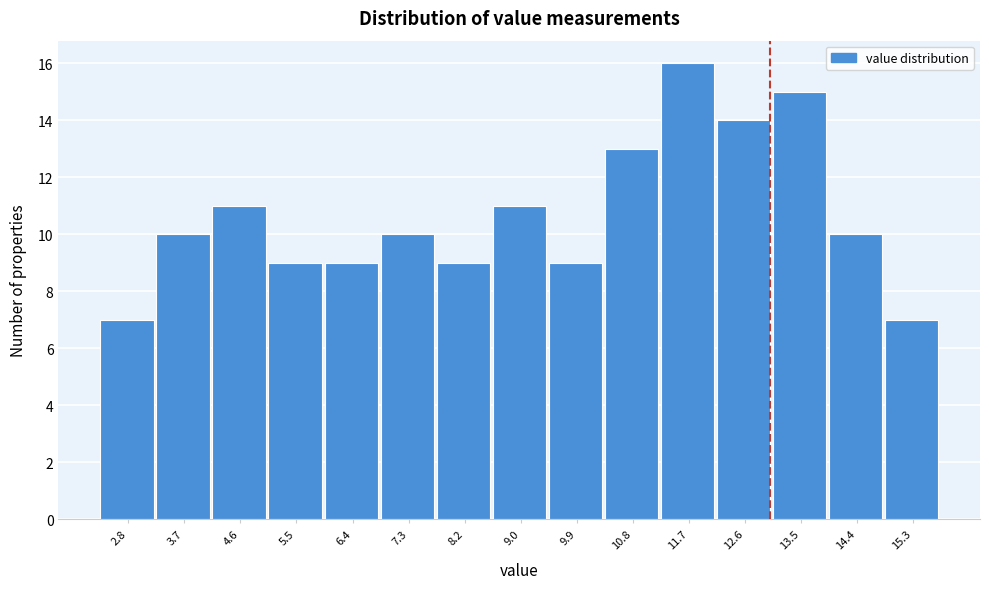

Reading left to right, list every bar in this chart as the range it spans on the x-axis followed by its height. Neither the bar edges nor the heights are printed on the chart, so give them approximately, as read against the axes.

2.4 to 3.3: 7
3.3 to 4.2: 10
4.2 to 5.1: 11
5.1 to 5.9: 9
5.9 to 6.8: 9
6.8 to 7.7: 10
7.7 to 8.6: 9
8.6 to 9.5: 11
9.5 to 10.4: 9
10.4 to 11.3: 13
11.3 to 12.2: 16
12.2 to 13.0: 14
13.0 to 13.9: 15
13.9 to 14.8: 10
14.8 to 15.7: 7